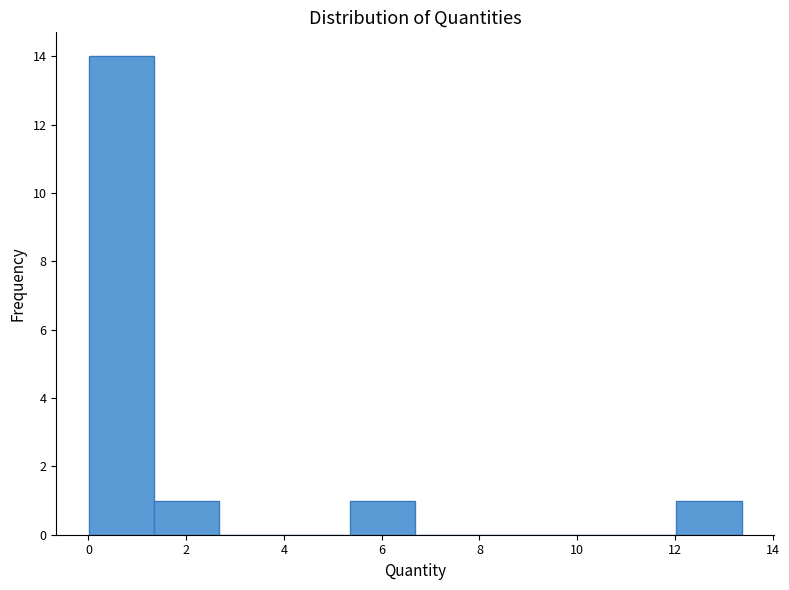

How tall is the bar that spans 5.4 to 6.6 on the x-axis? Neither the bar edges nor the heights are printed on the chart, so give them approximately, as read against the axes.

1